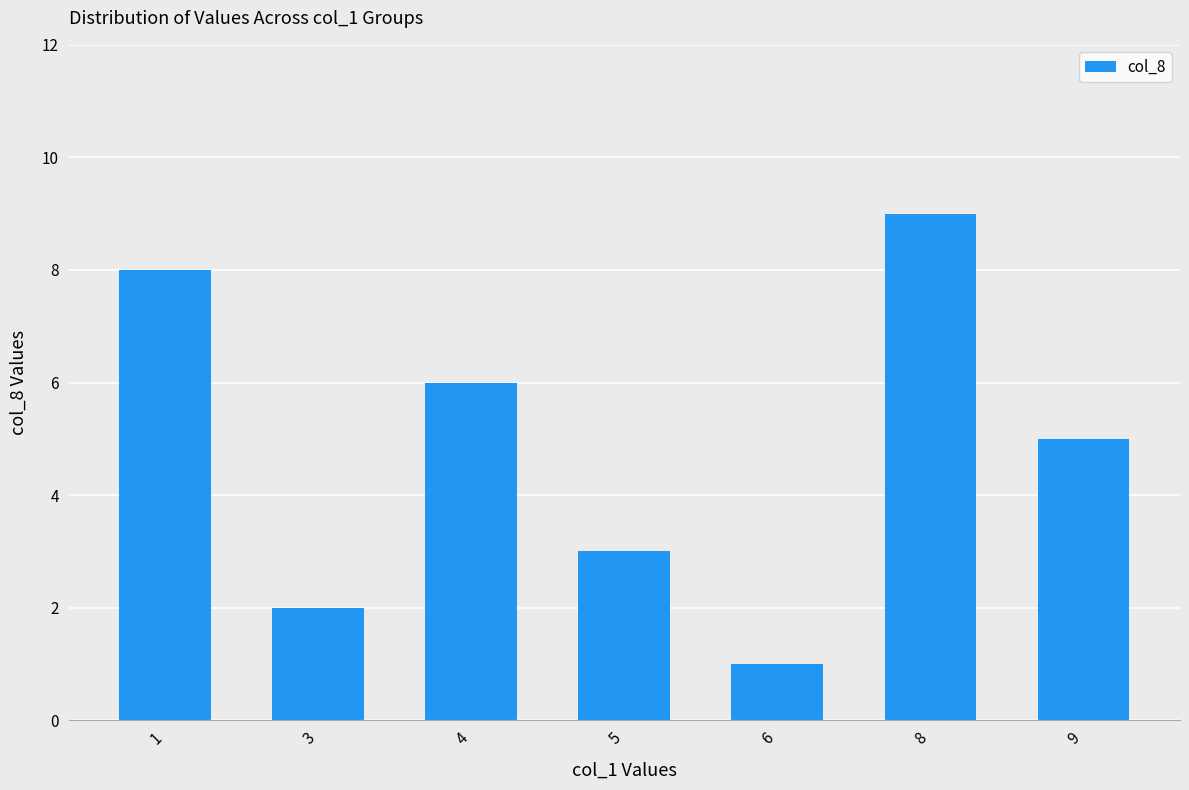

True or false: the data shows 14 at 1.

False